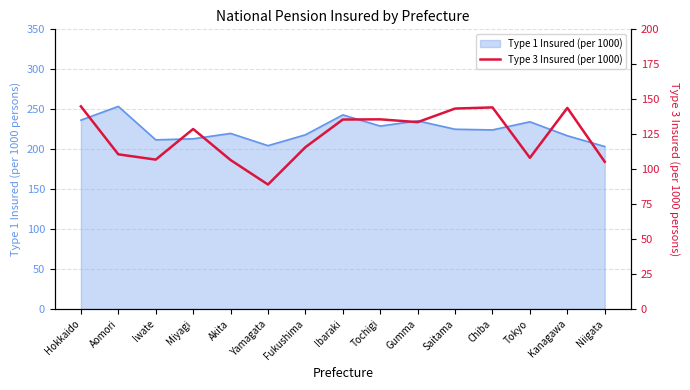

Is it true that the value at Miyagi is 57.7?

False